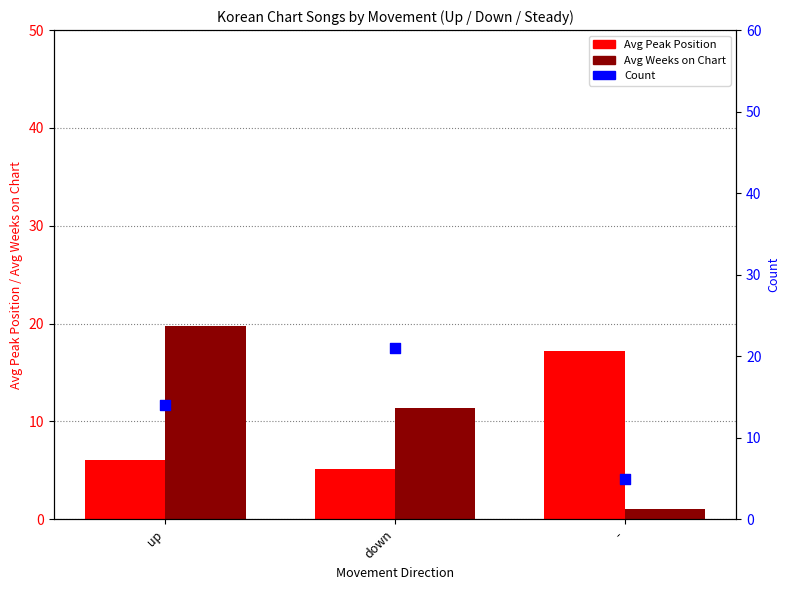

Which series has the widest spread of Y values?

Avg Weeks on Chart